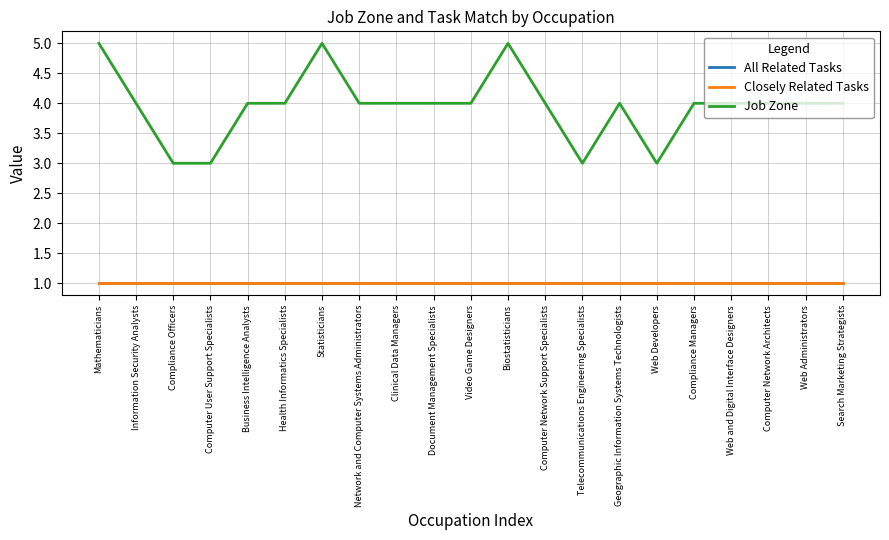

True or false: Job Zone and All Related Tasks cross at least once.

False